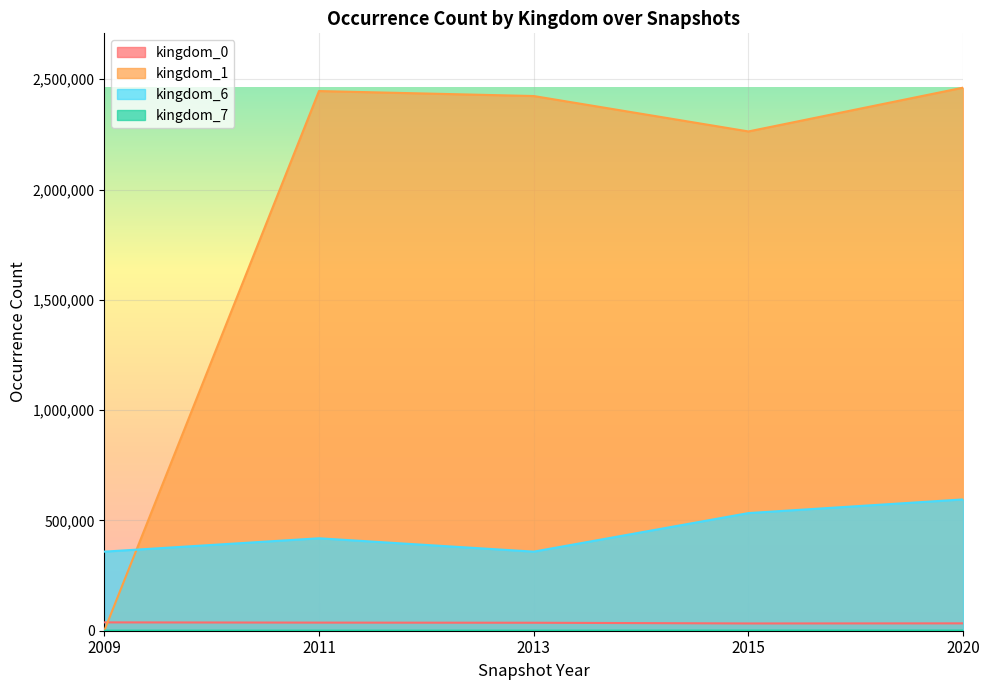

Is the value of kingdom_0 at 2011 greater than the value of kingdom_6 at 2015?

No